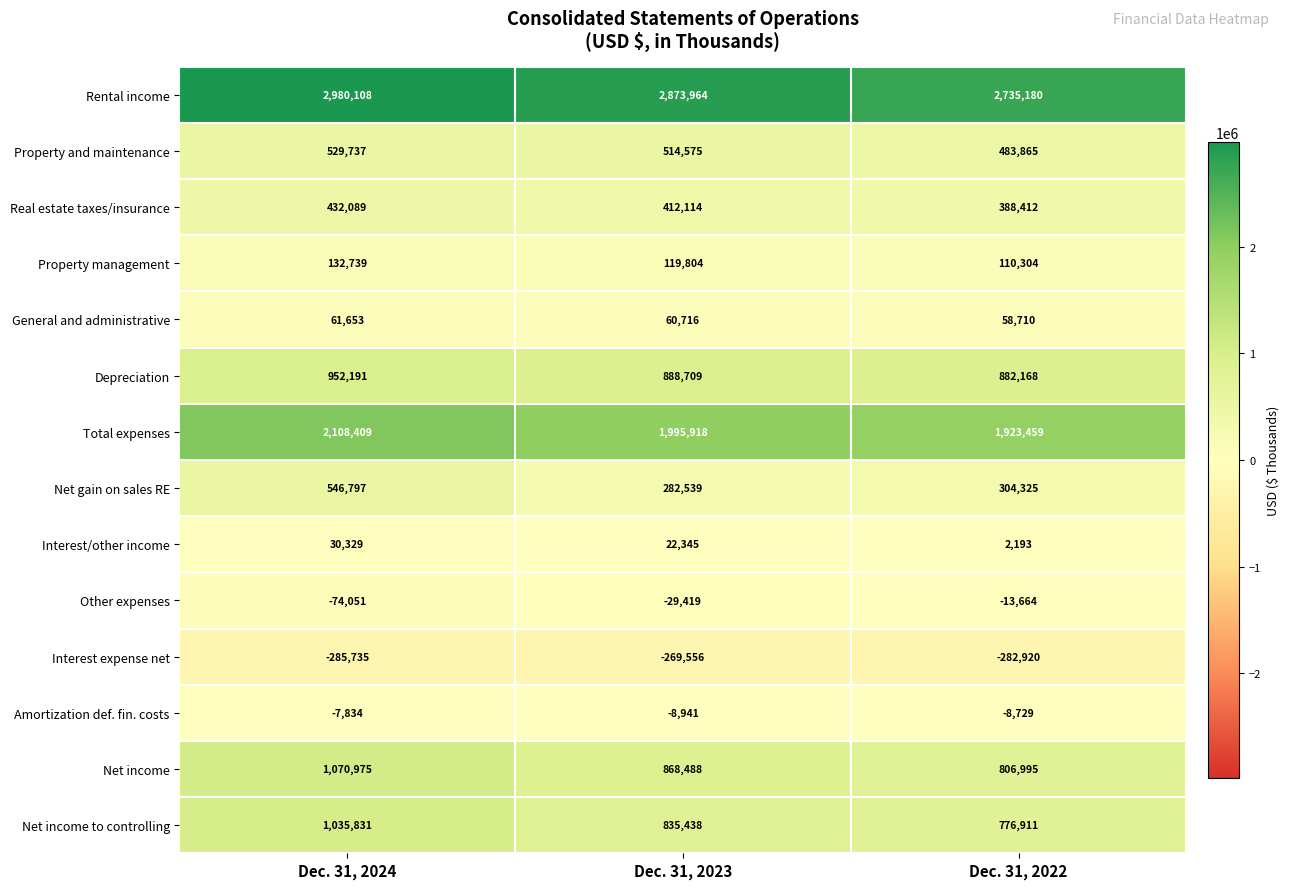

Which category has the highest value in the Rental income series?

Dec. 31, 2024